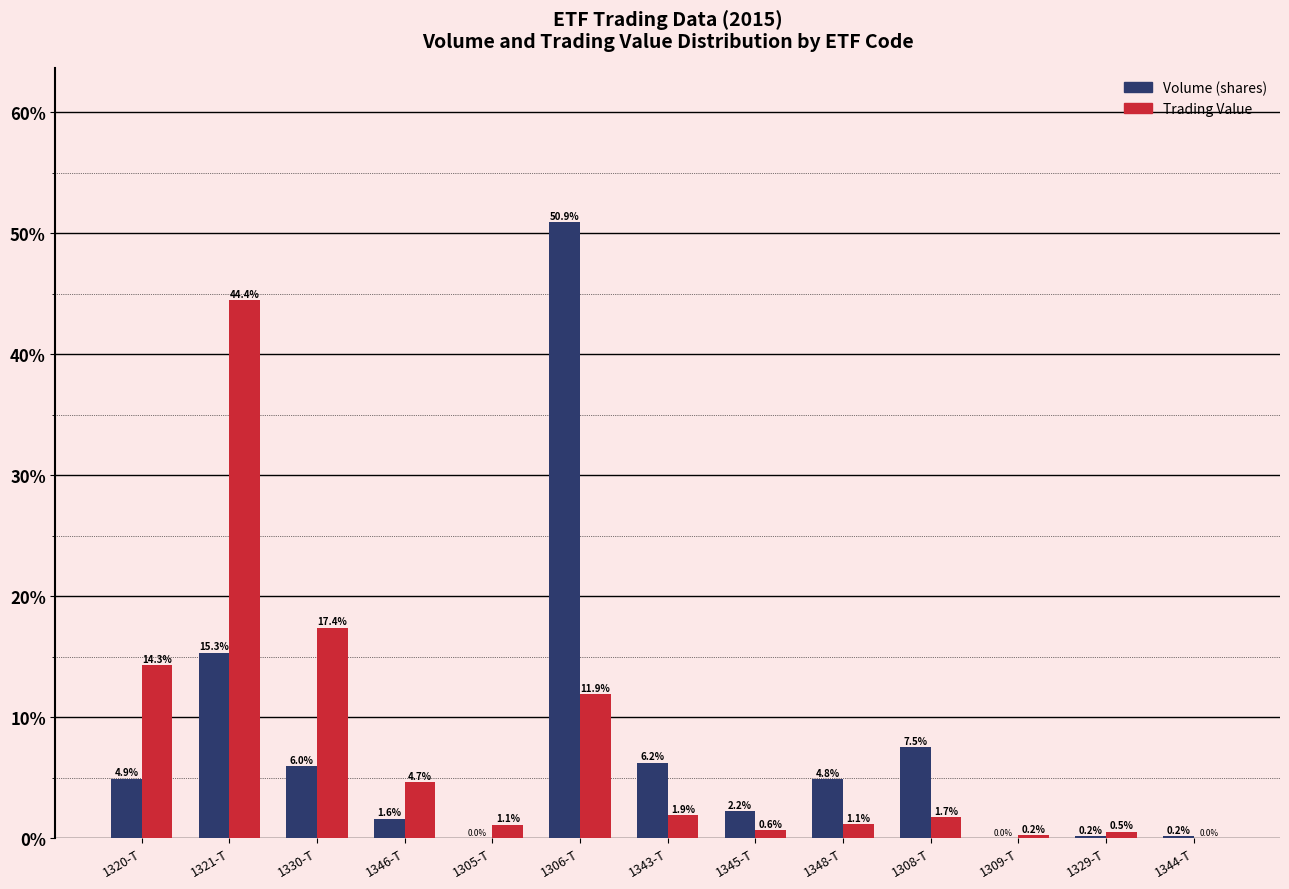

What is the maximum value for Volume (shares)?

50.9